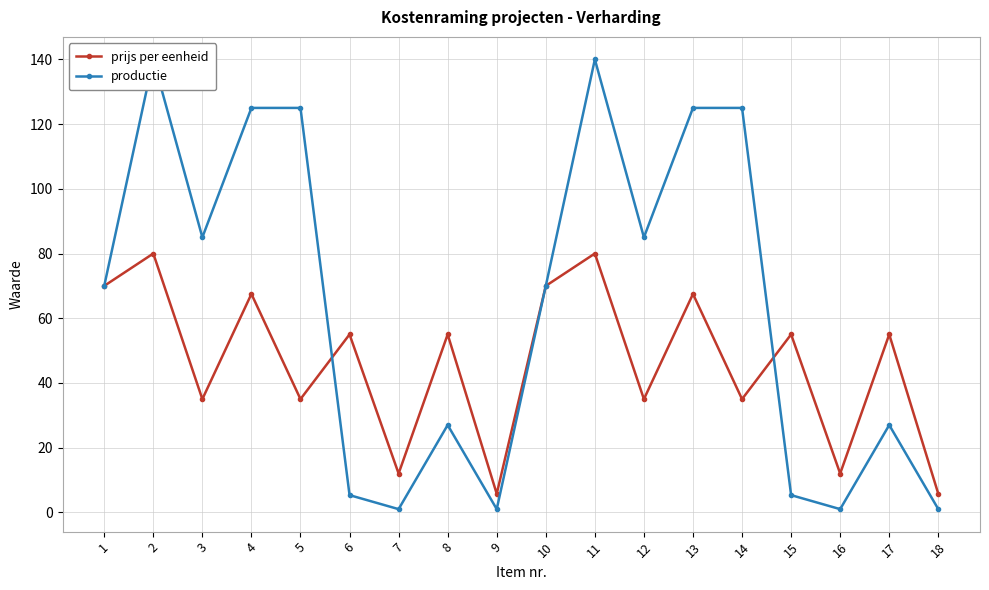

Where is the first local minimum for productie?

3